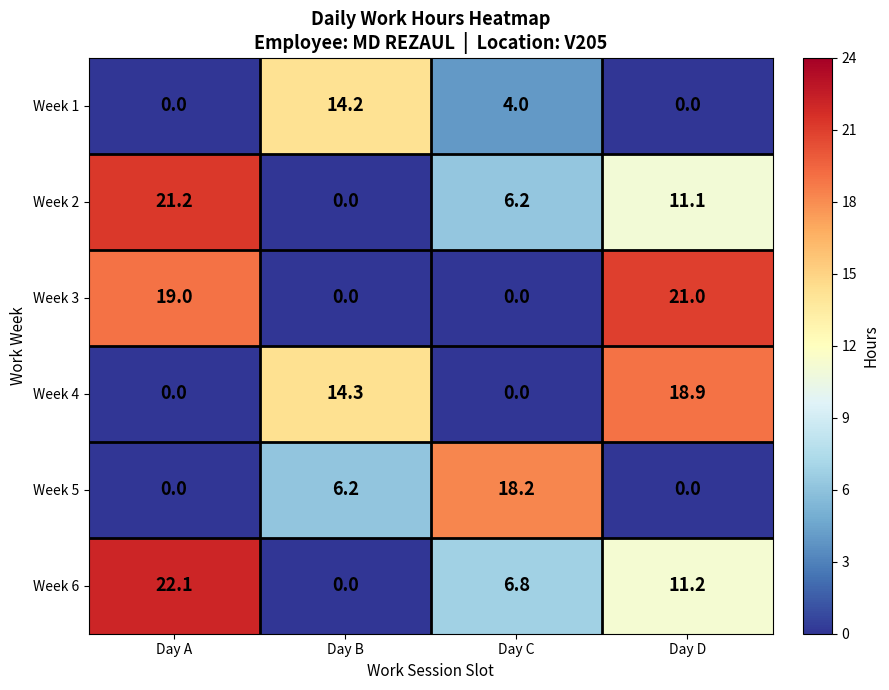

The value of Week 3 at Day B is 0.0. True or false?

True